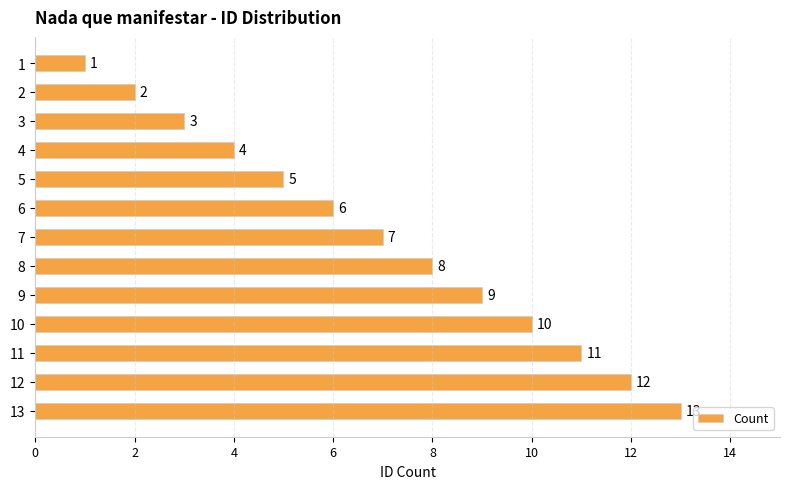

How many categories are shown in the chart?

13